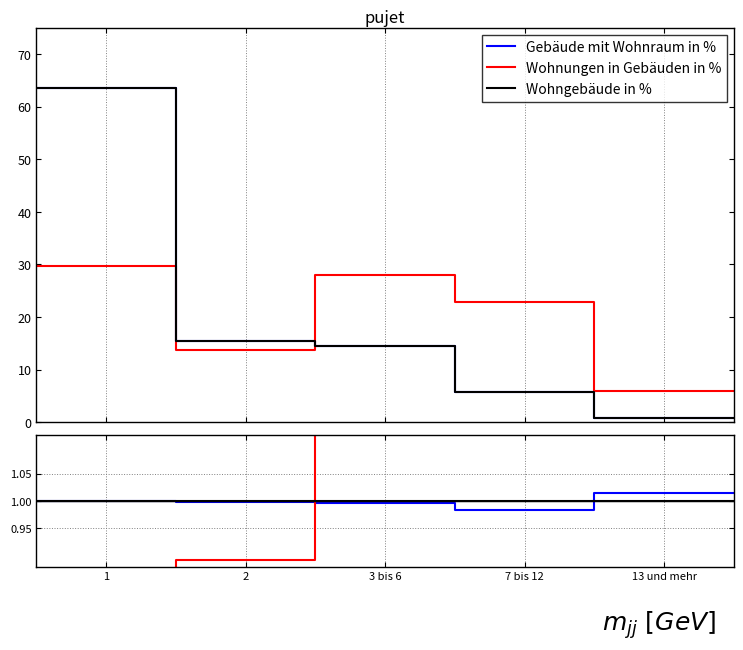

What are all the series names shown in the legend?

Gebäude mit Wohnraum in %, Wohnungen in Gebäuden in %, Wohngebäude in %